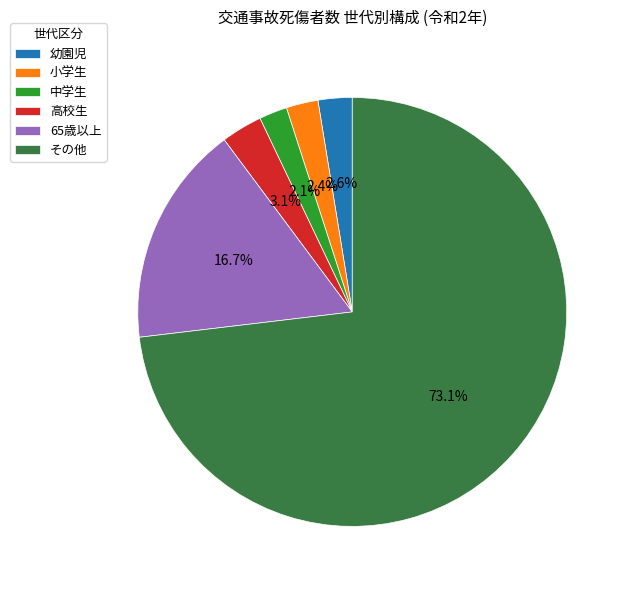

The 65歳以上 slice represents 17% of the pie. True or false?

True